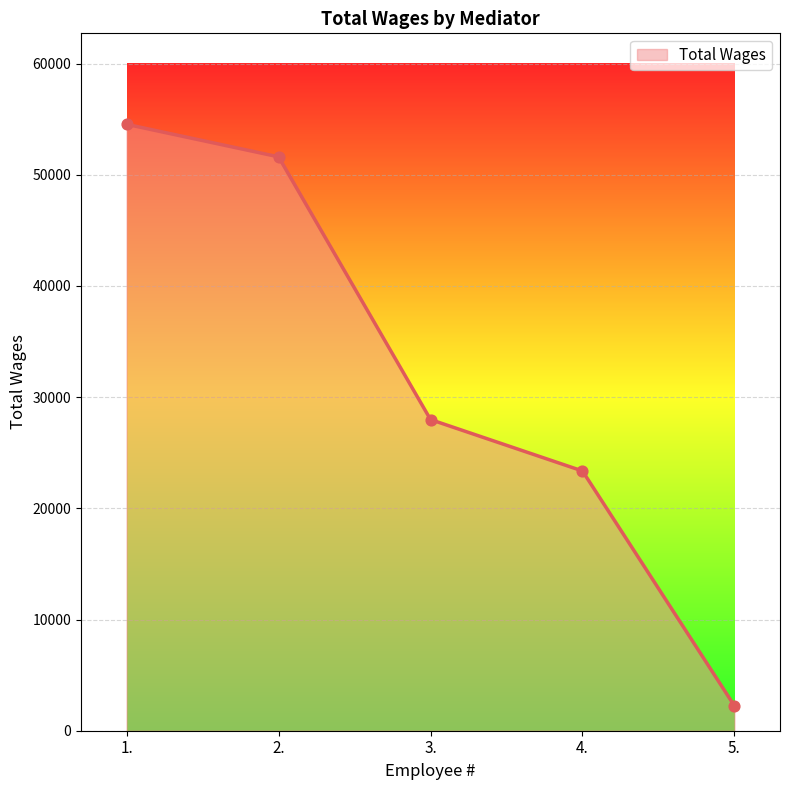

What is the ratio of the value at 4. to the value at 3.?

0.8